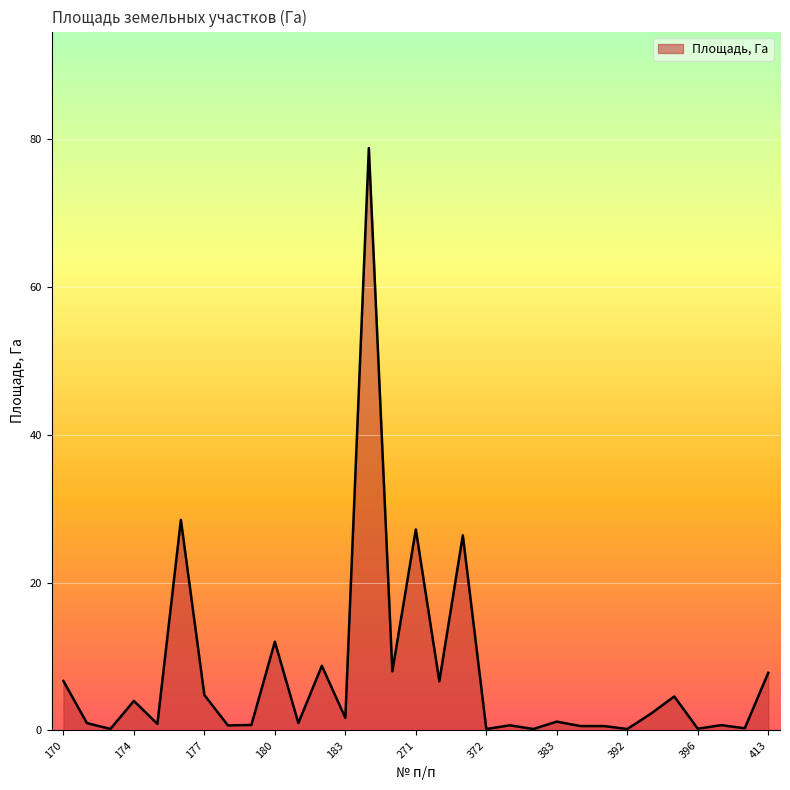

What is the difference between the maximum and minimum values?

78.6